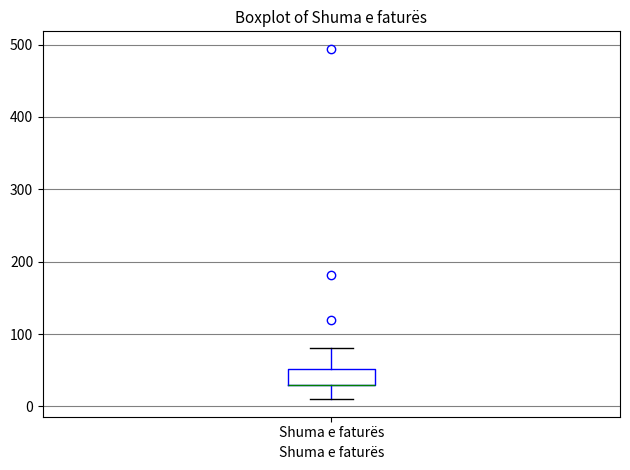

Where does the lower whisker of the box for Shuma e faturës end on the y-axis? The values are not printed on the chart, so give them approximately, as read against the axis.

10